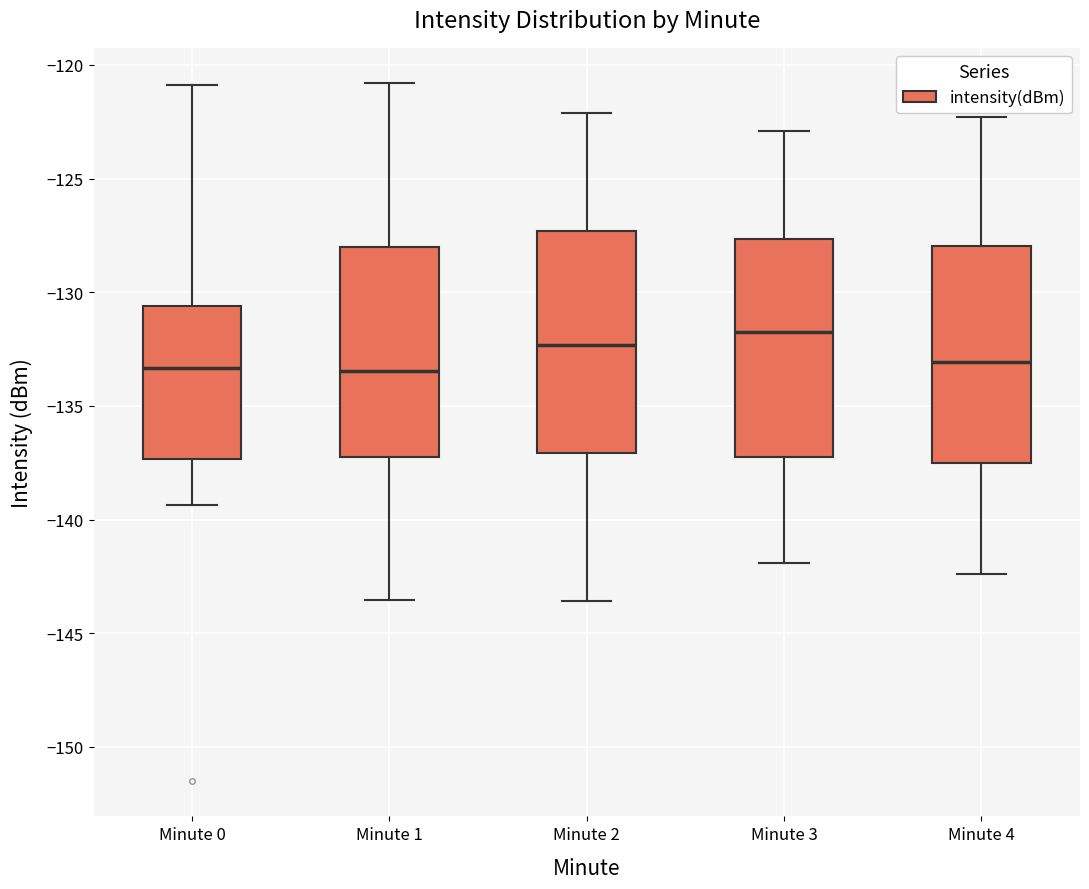

Where does the lower whisker of the box for Minute 4 end on the y-axis? The values are not printed on the chart, so give them approximately, as read against the axis.

-142.5